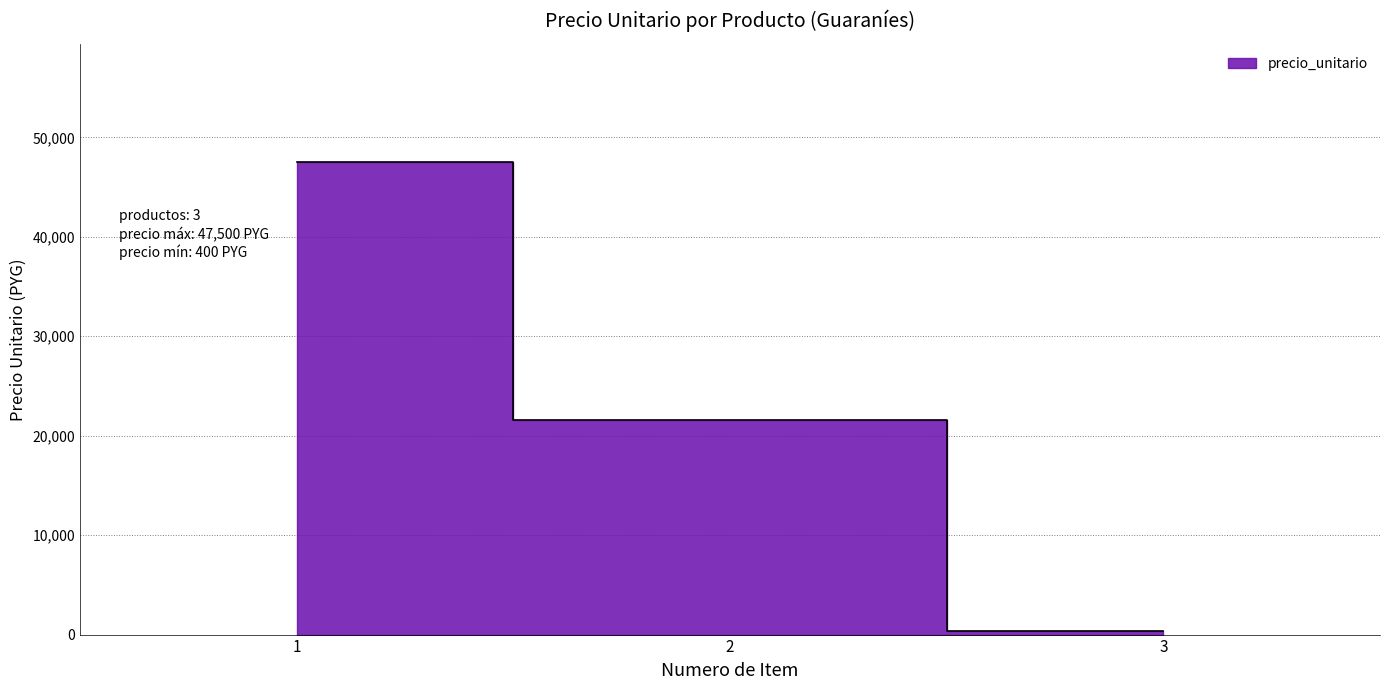

What is the approximate value at 1?

47500